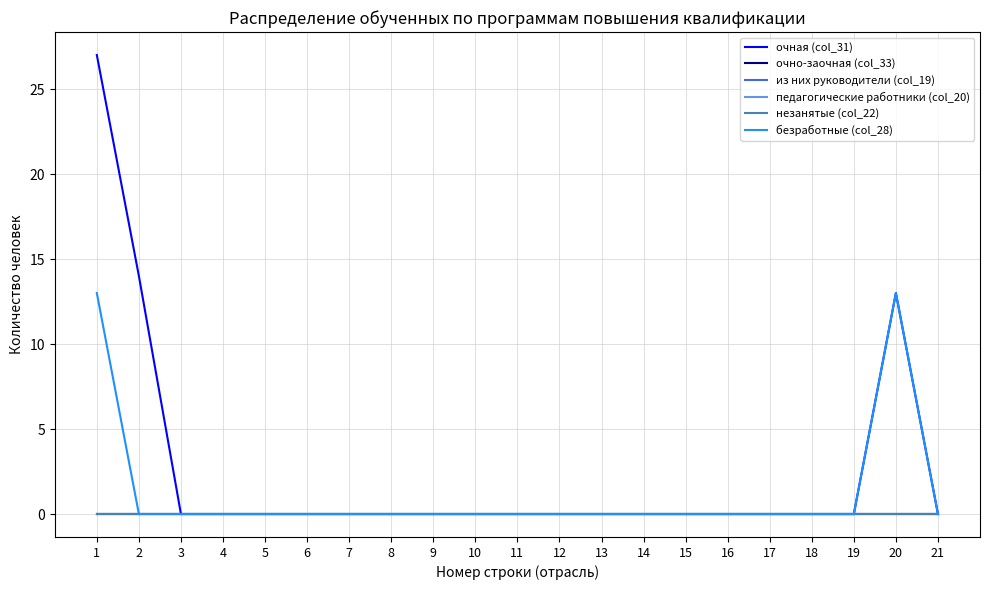

True or false: очно-заочная (col_33) has a value of 0 at 3.

True